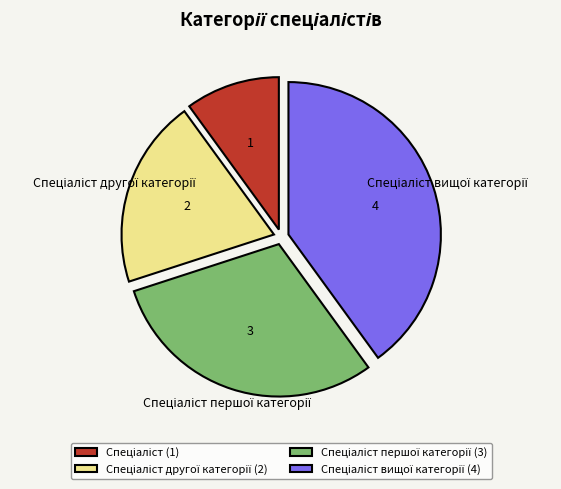

How many segments does this pie chart have?

4